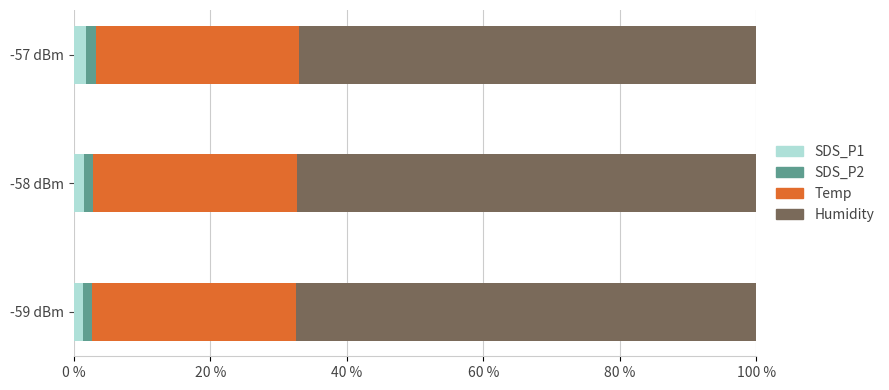

The SDS_P1 series shows 1.6 at -58 dBm. True or false?

True